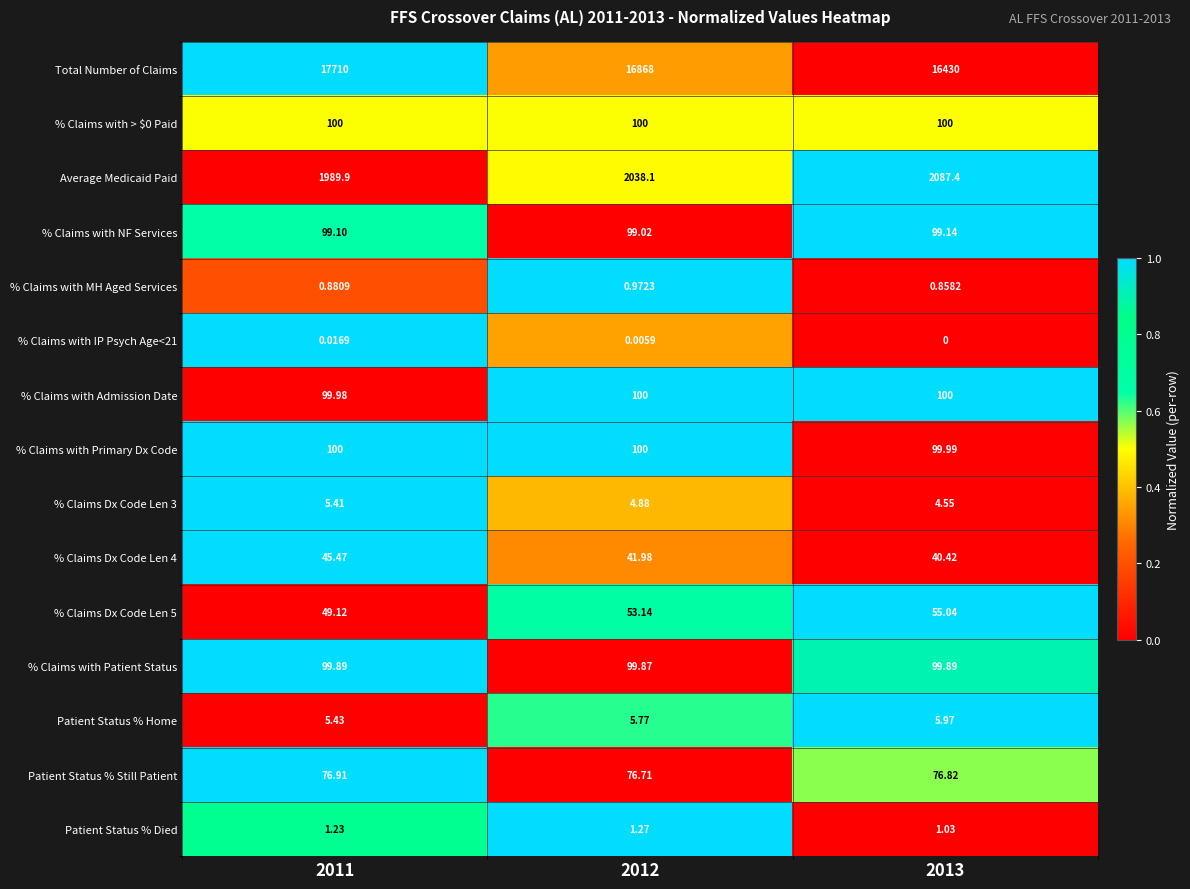

Which category has the lowest value across all series?

2013